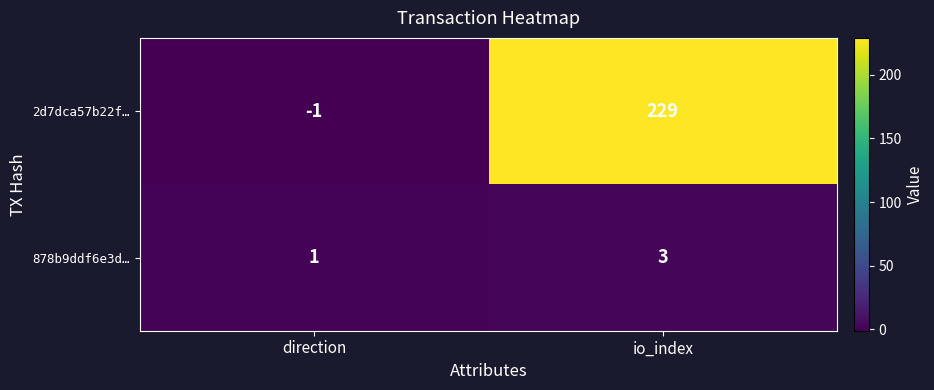

The 878b9ddf6e3d… series shows 3 at io_index. True or false?

True